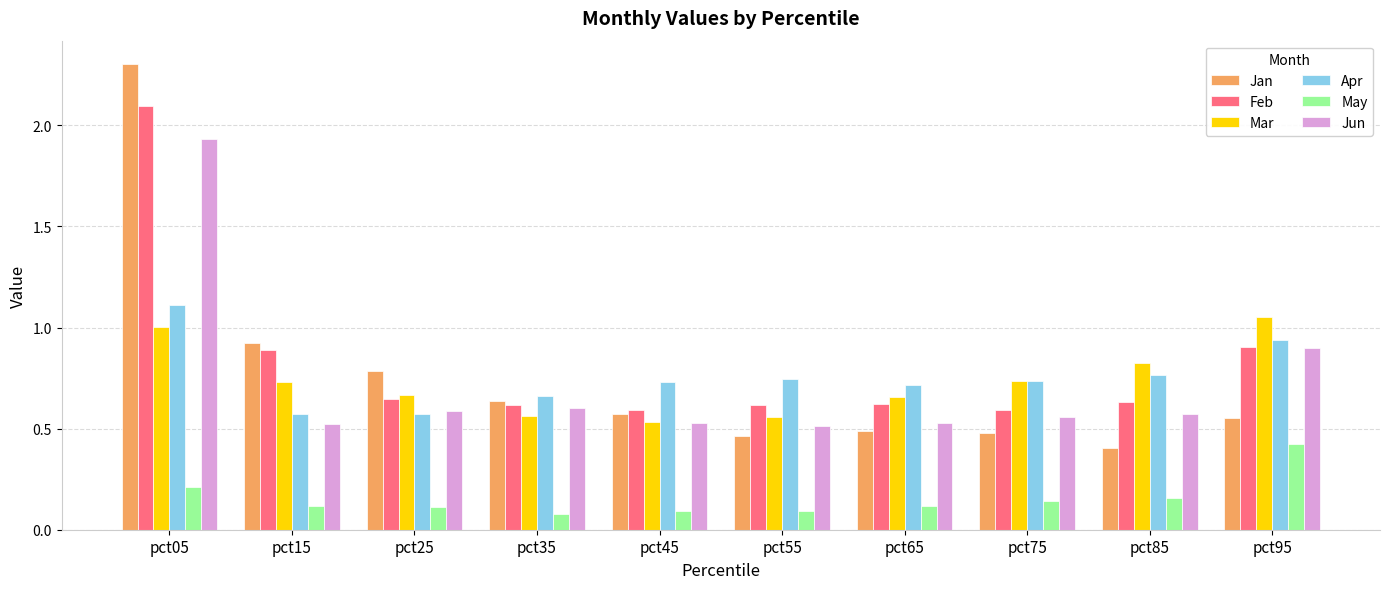

Where is Jan nearest to the value 1?

pct15